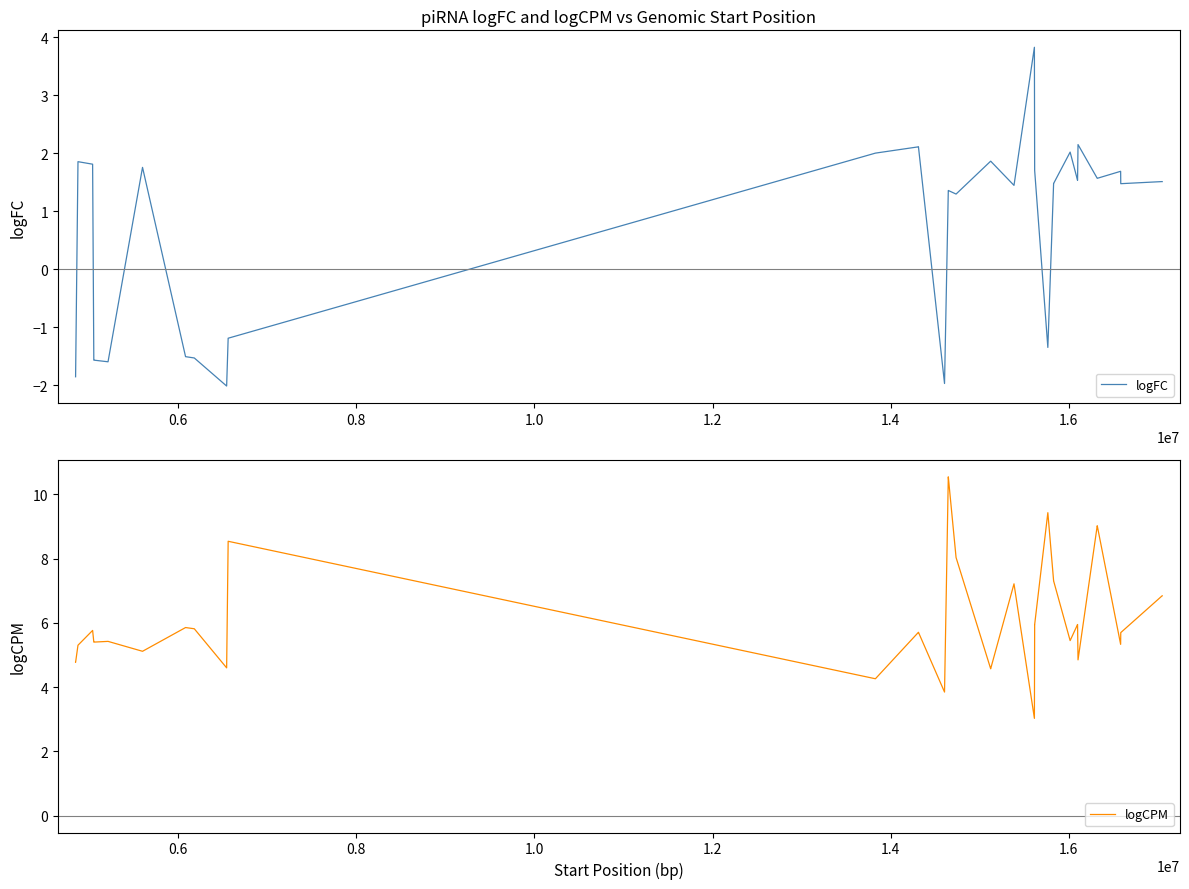

After their last crossing, which series has the higher values: logCPM or logFC?

logCPM